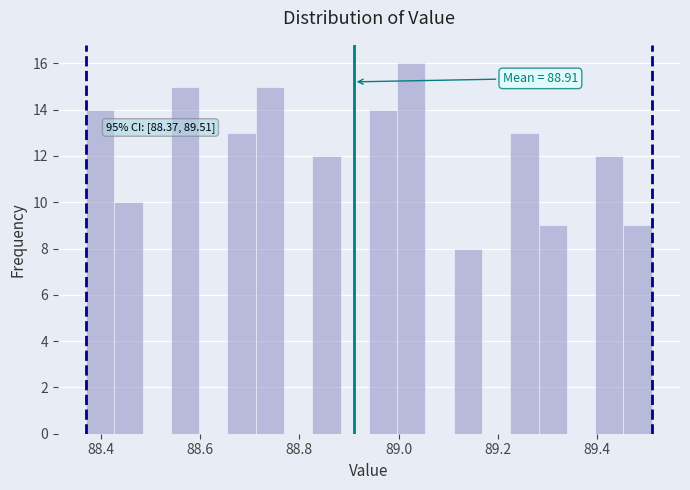

Around what value on the x-axis is the tallest bar? Give the approximate position of its centre, as read against the axis.

89.02